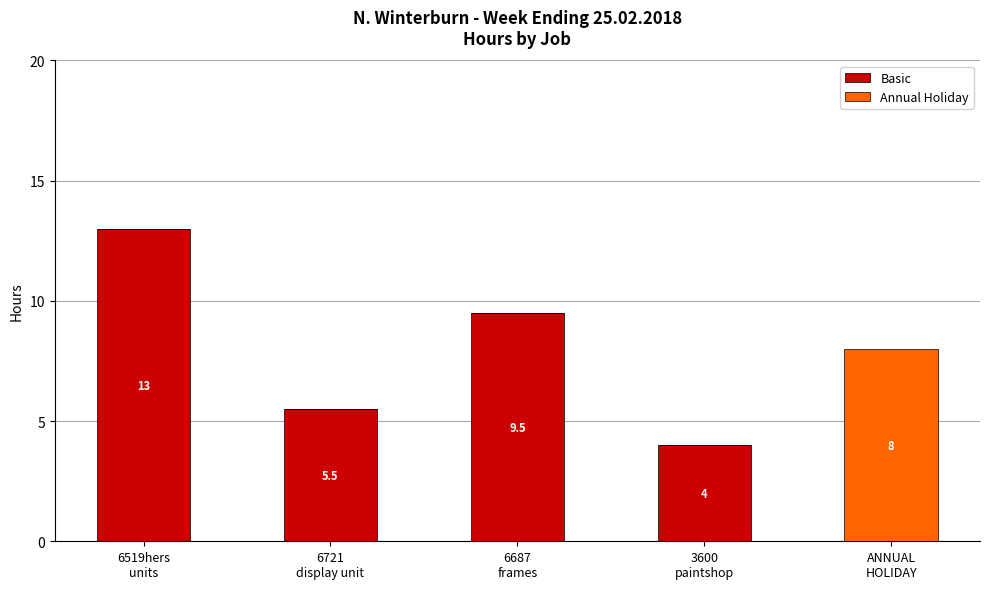

Count the number of categories in the chart.

5